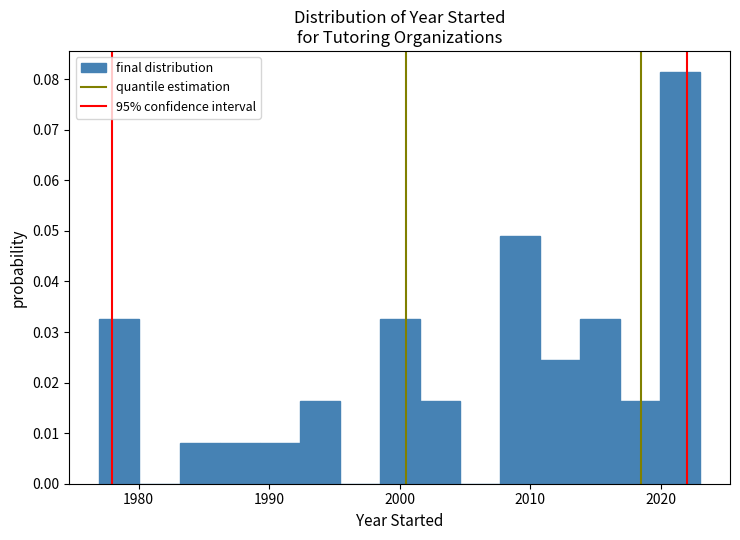

Read against the x-axis, roughly where is the centre of the tallest bar?

2021